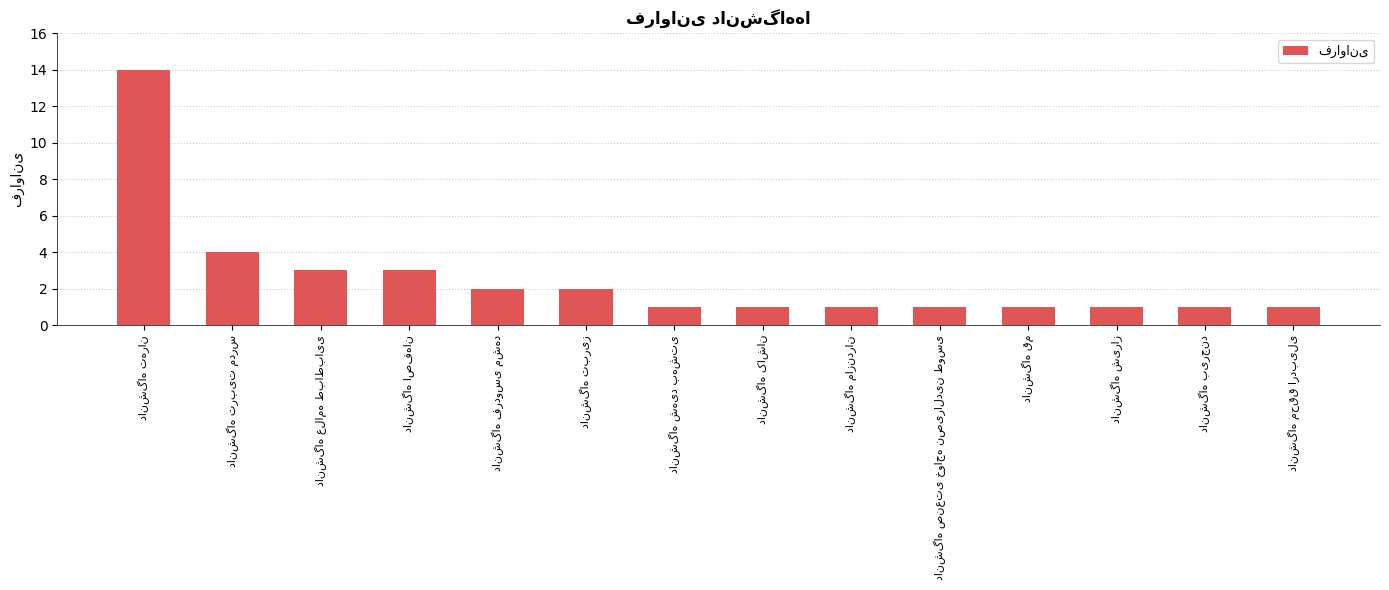

Reading right to left, extract all data points from this chart.

1	1	1	1	1	1	1	1	2	2	3	3	4	14